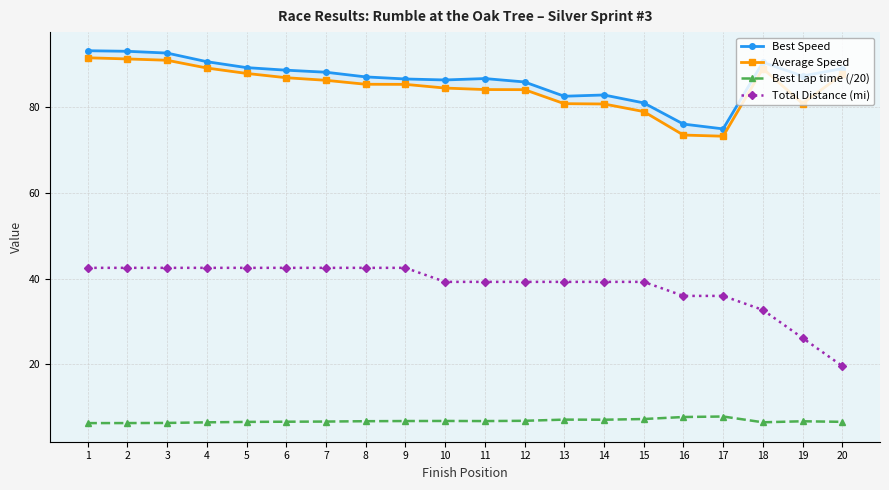

True or false: Total Distance (mi) and Average Speed intersect in this chart.

False